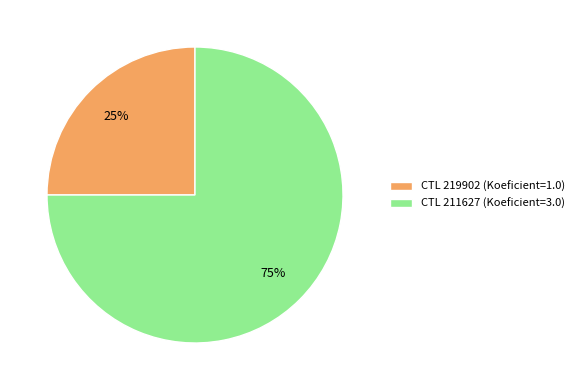

To the nearest percent, what portion does CTL 211627 (Koeficient=3.0) represent?

75%